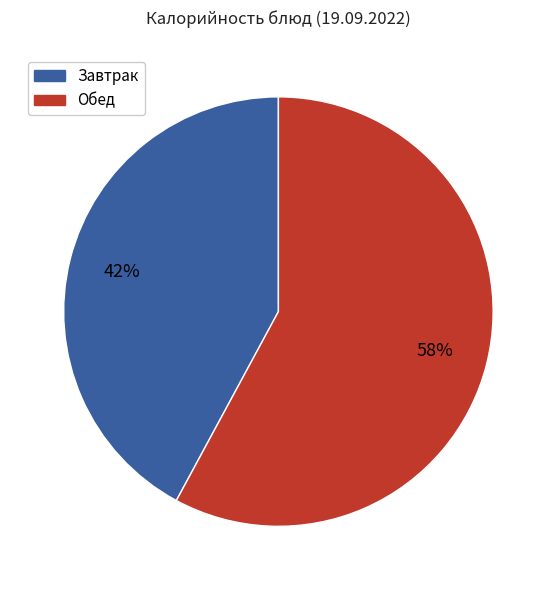

To the nearest percent, what is the difference between the largest and smallest slice percentages?

16%